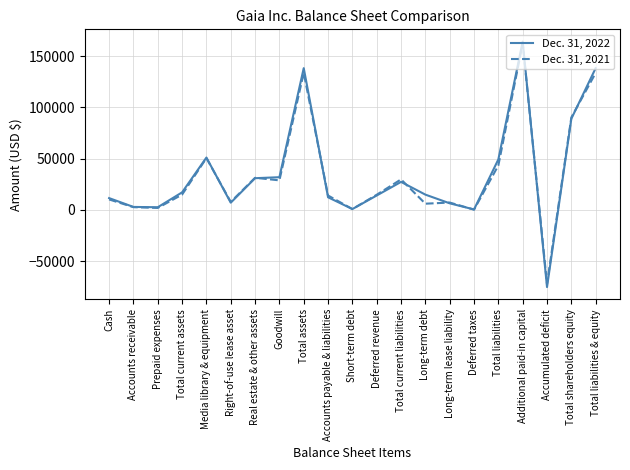

What is the minimum value for Dec. 31, 2022?

-75198